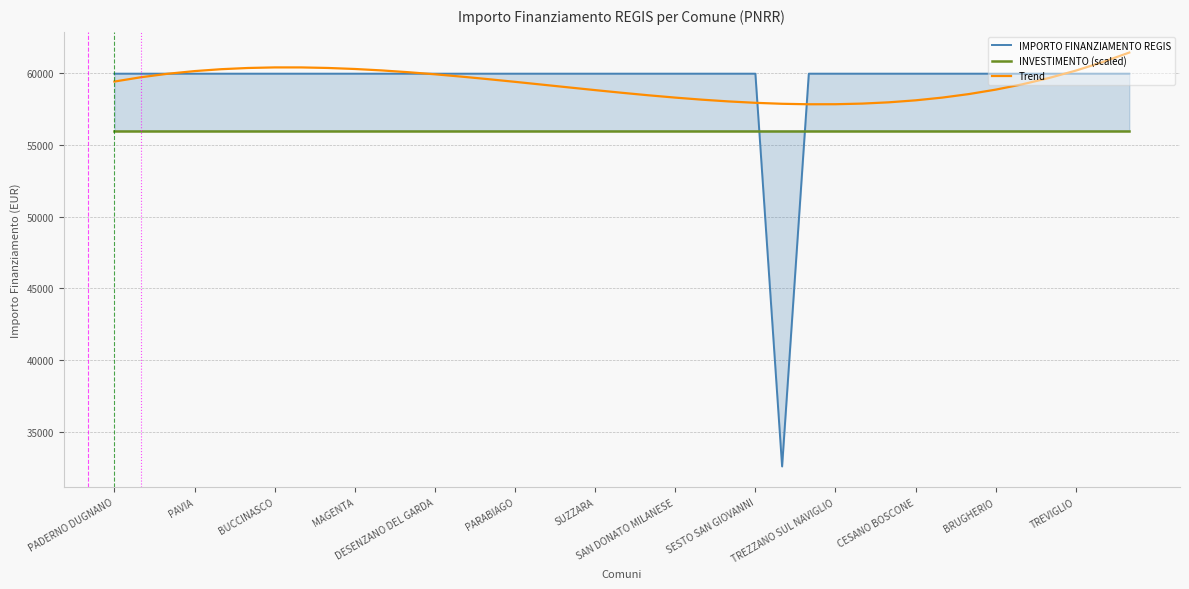

True or false: Trend has more than 2 interior local peaks.

False